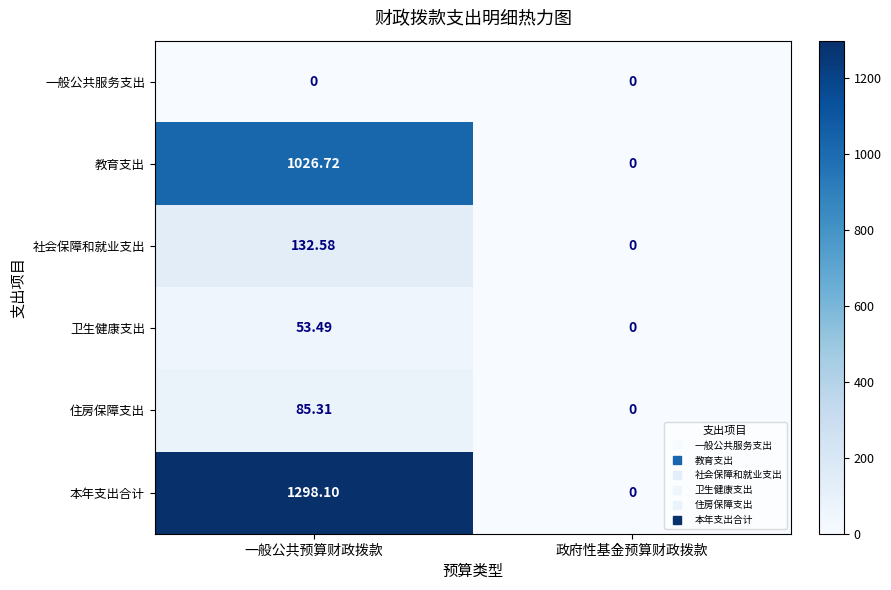

Which category has the highest value across all series?

一般公共预算财政拨款